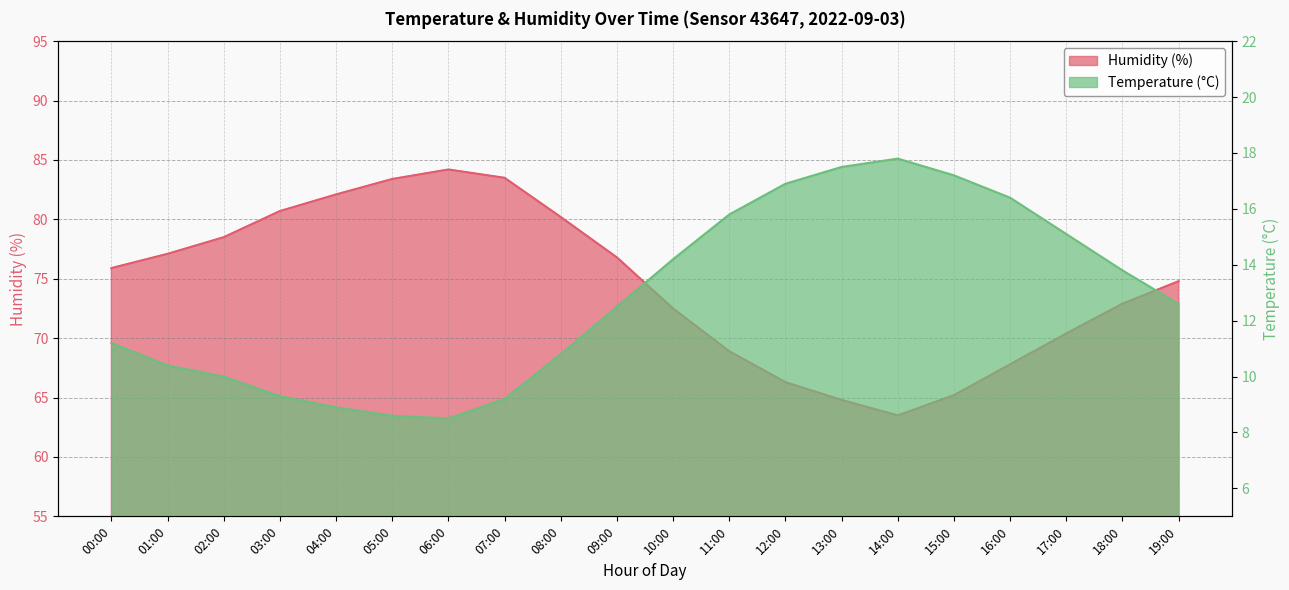

The value of temperature at 12:00 is 16.9. True or false?

True